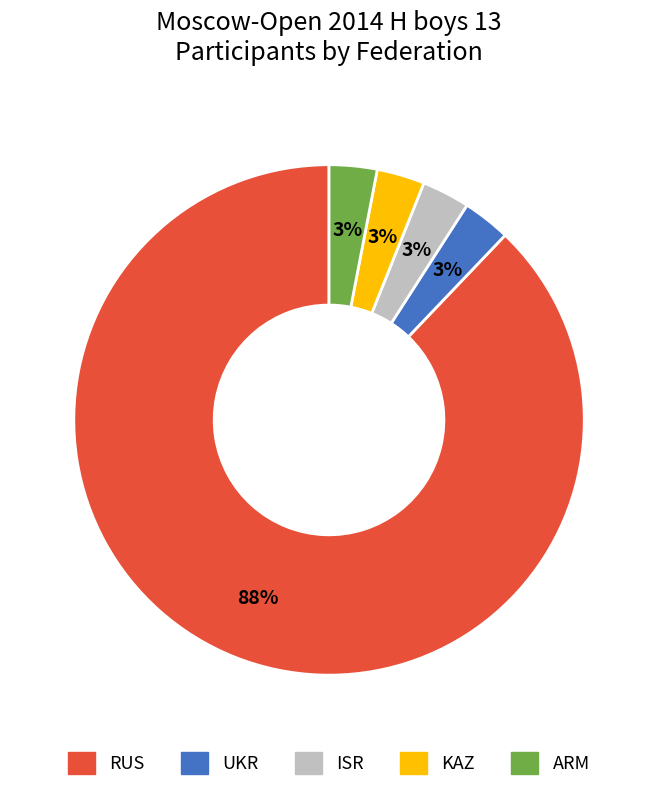

The ISR slice represents 9% of the pie. True or false?

False